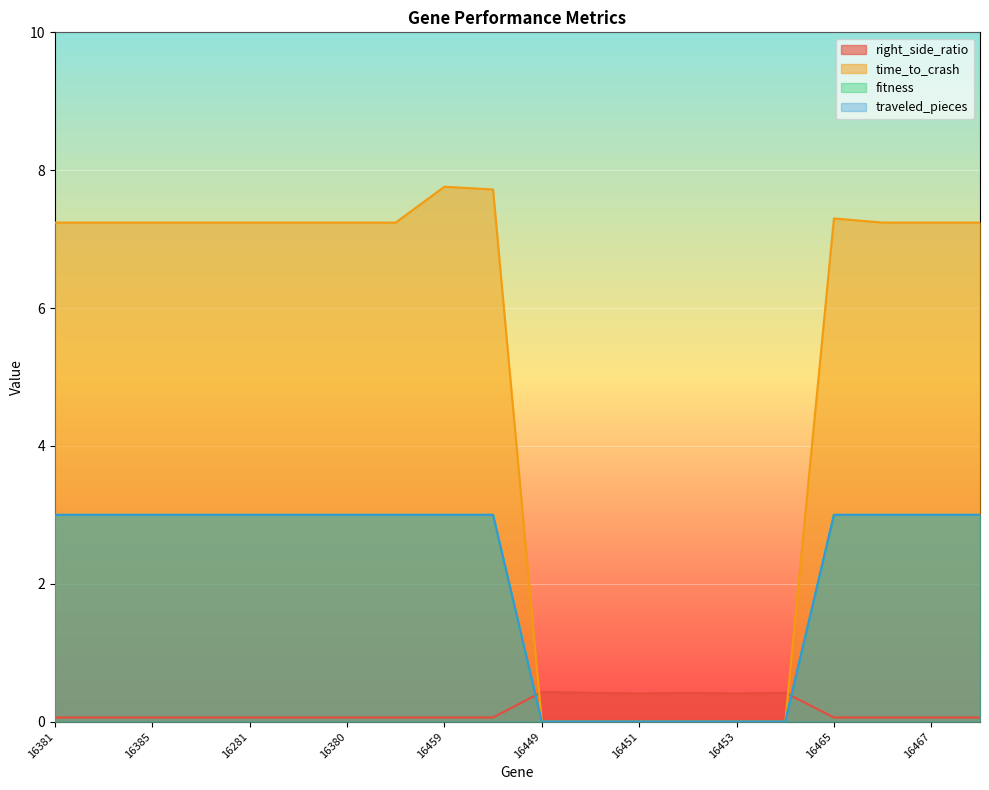

True or false: fitness and traveled_pieces cross at least once.

False